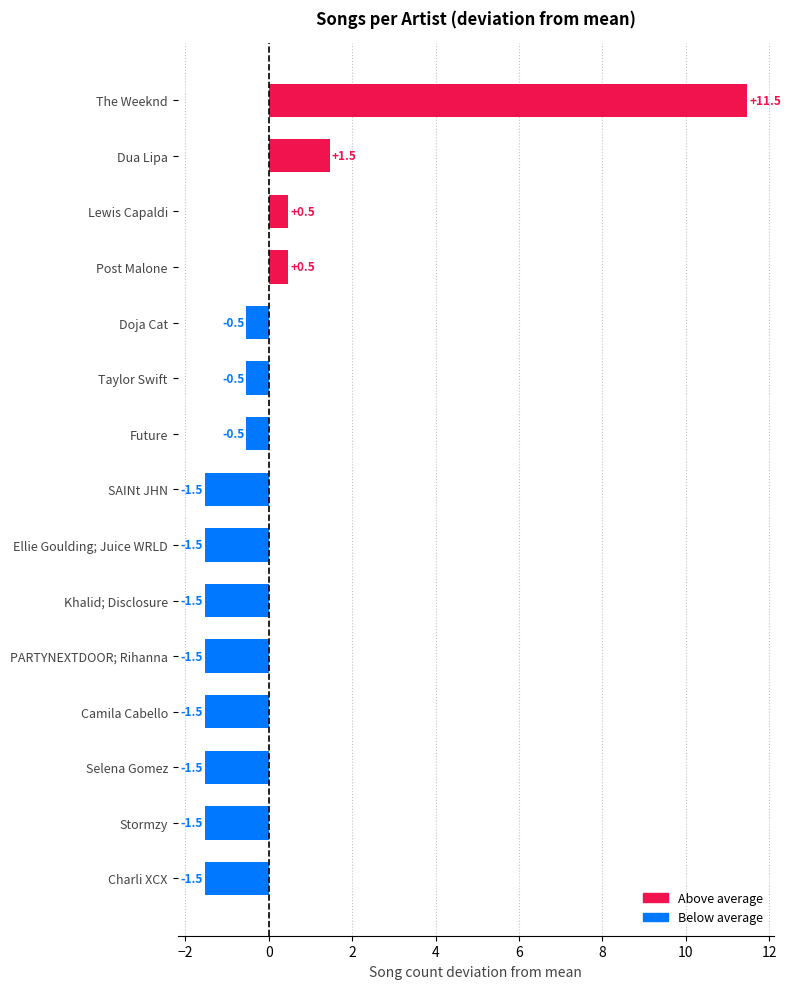

Reading bottom to top, what are all the values shown in this chart?

-1.5	-1.5	-1.5	-1.5	-1.5	-1.5	-1.5	-1.5	-0.5	-0.5	-0.5	0.5	0.5	1.5	11.5